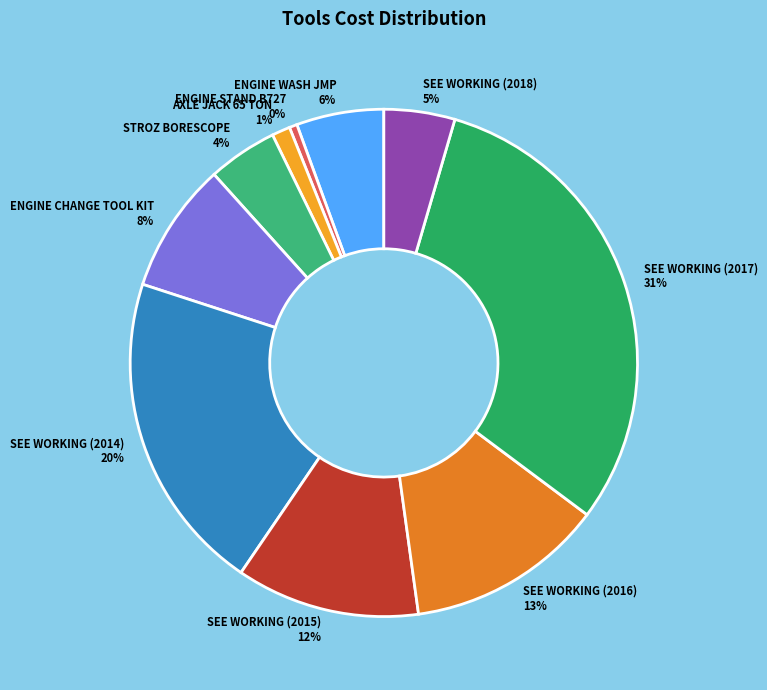

The SEE WORKING (2014) slice represents 11% of the pie. True or false?

False